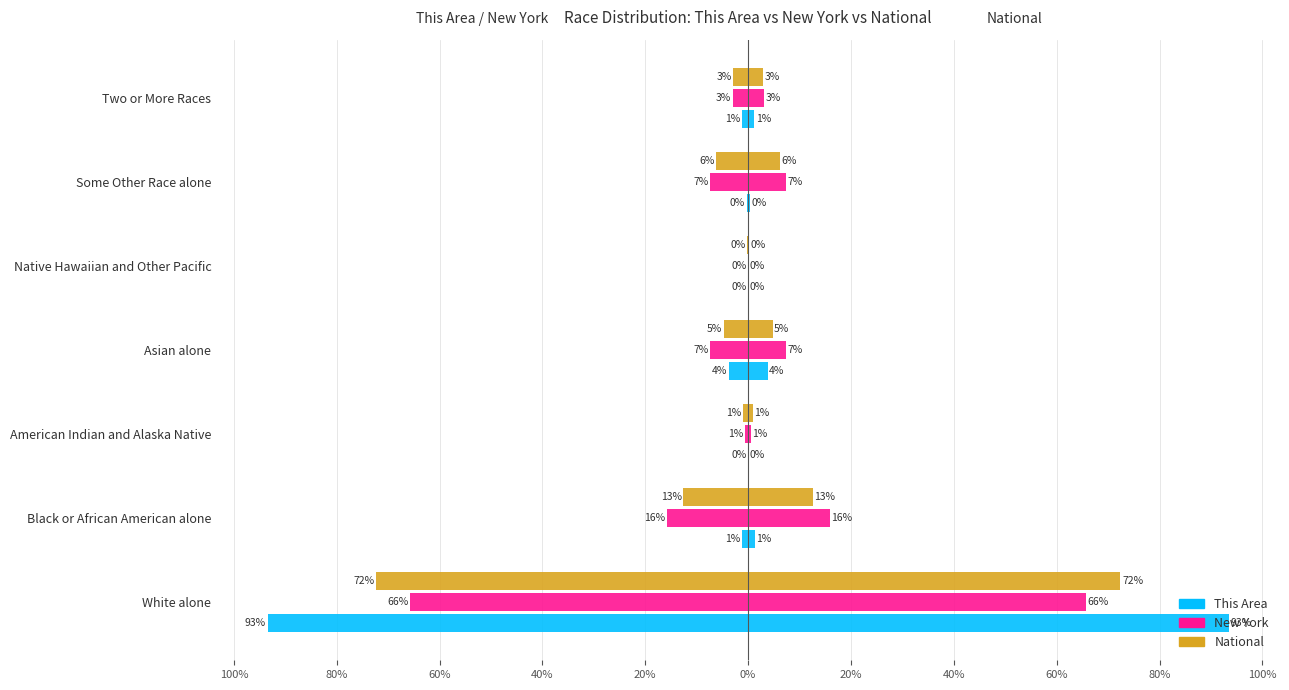

Are the bars grouped side by side (vs. stacked)?

Yes